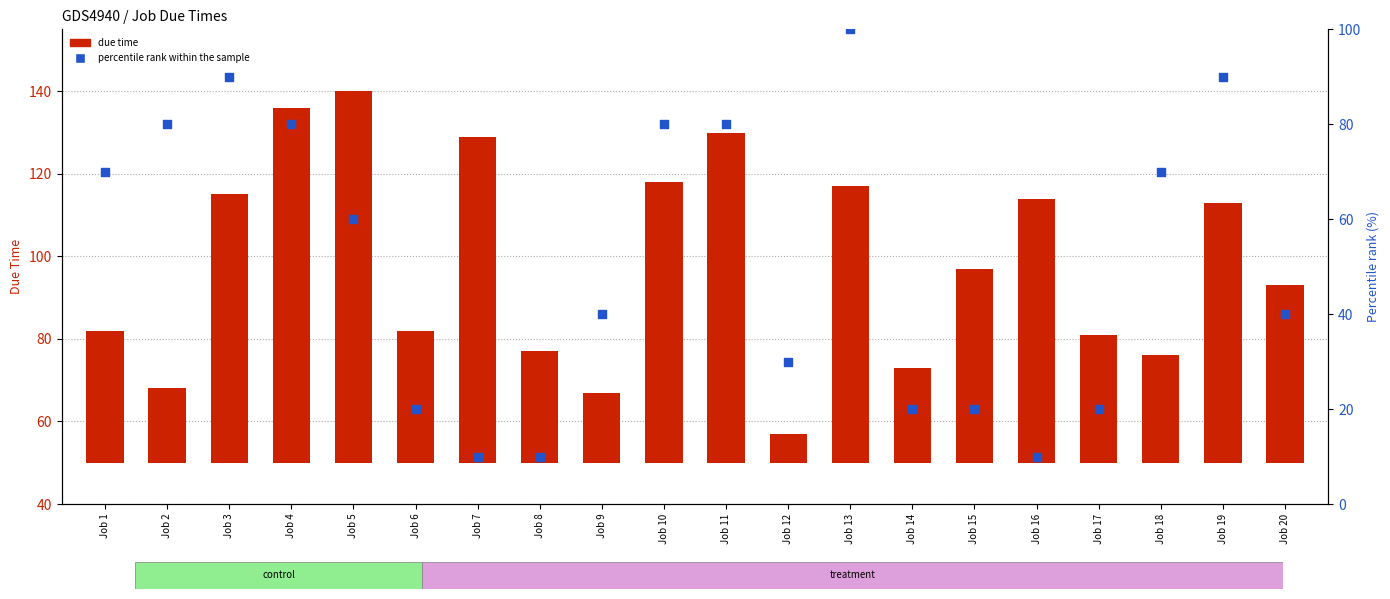

Which series has the largest Y range (max minus min)?

percentile rank within the sample